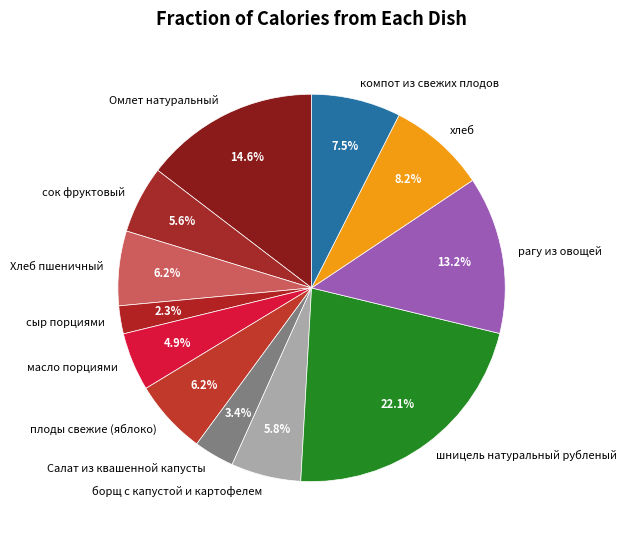

Between Салат из квашенной капусты and сок фруктовый, which is larger?

сок фруктовый